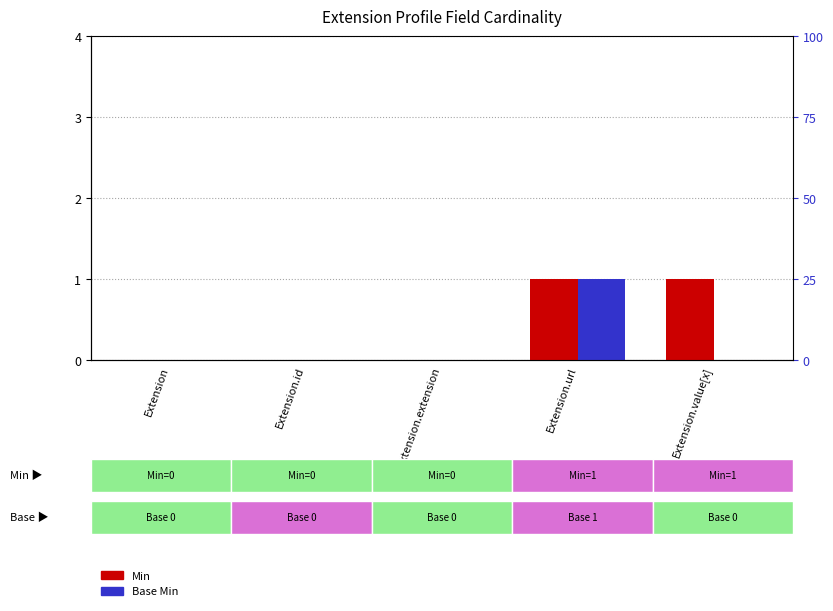

What is the label of the 5th bar from the left?

Extension.value[x]